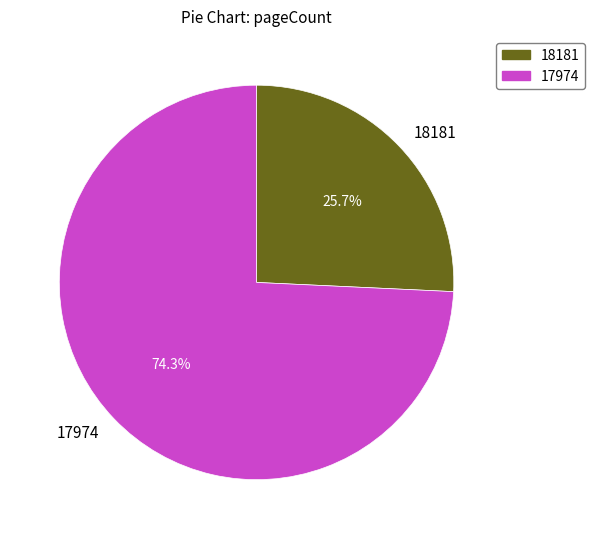

What portion of the pie excludes 18181?

74.3%